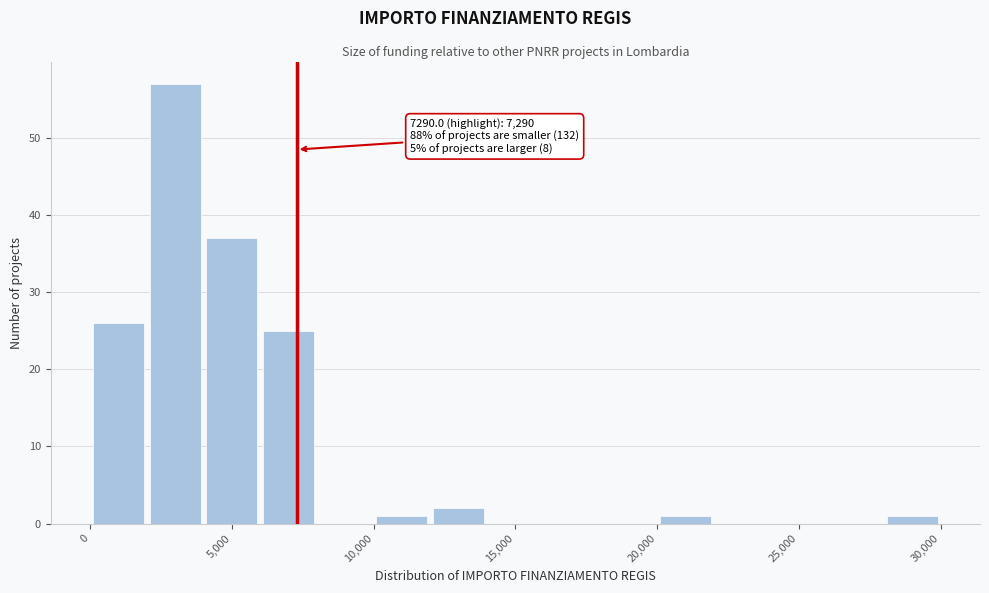

Which range on the x-axis has the tallest bar?

2000 to 4000